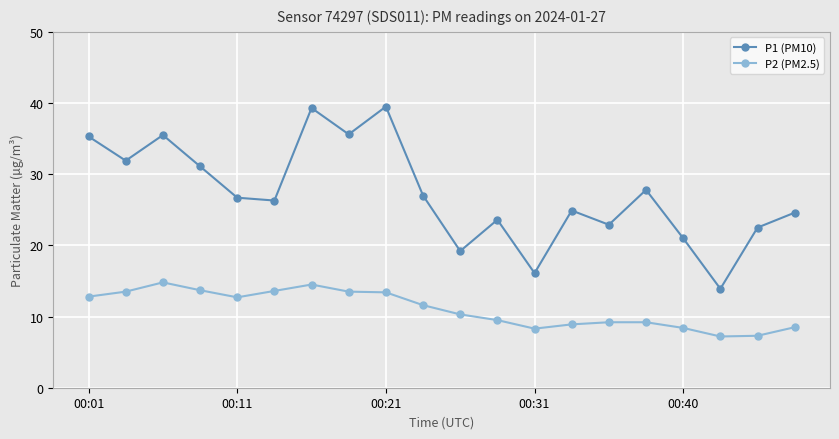

Does the chart have visible grid lines?

Yes